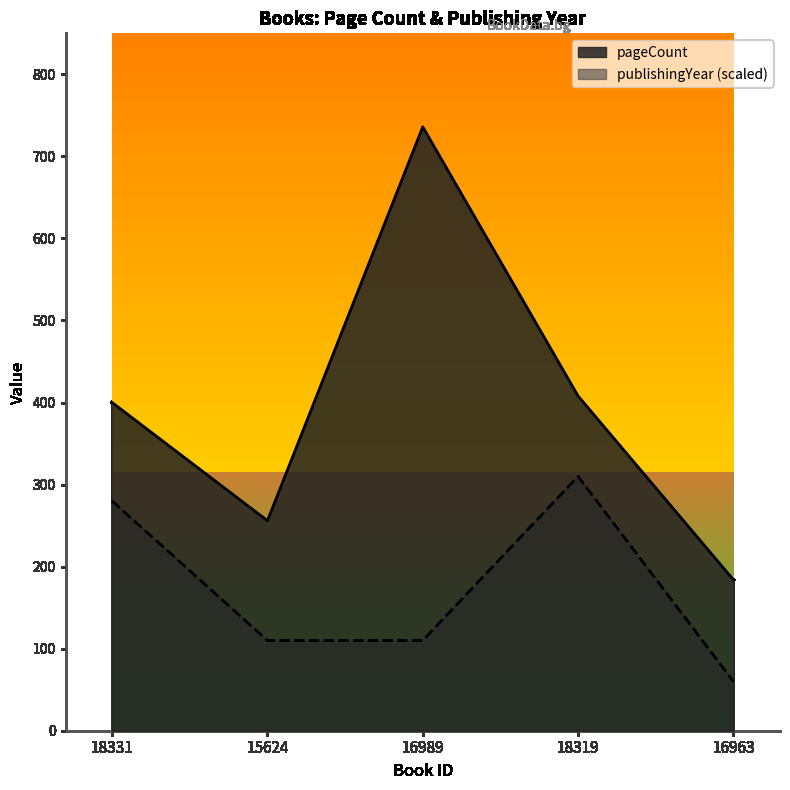

Does the chart display data point markers on the line(s)?

No